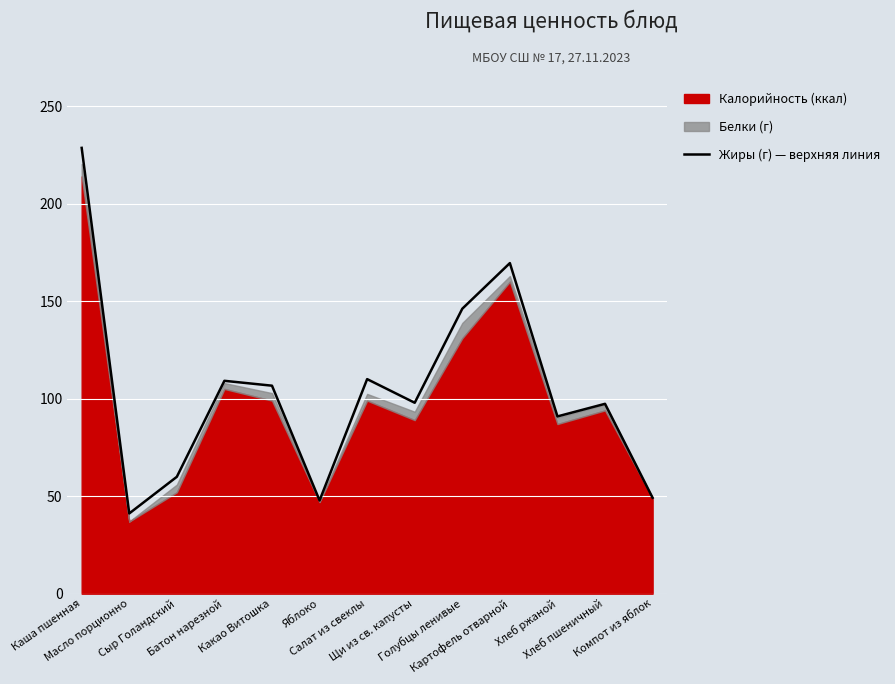

How many interior local peaks (higher than both neighbors) does the data have?

4